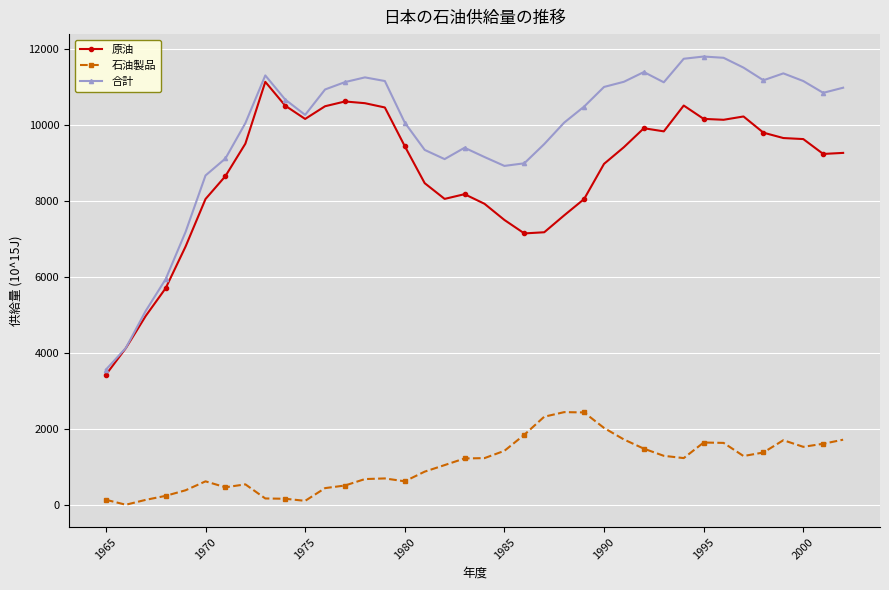

Which series has the largest range (max minus min)?

合計